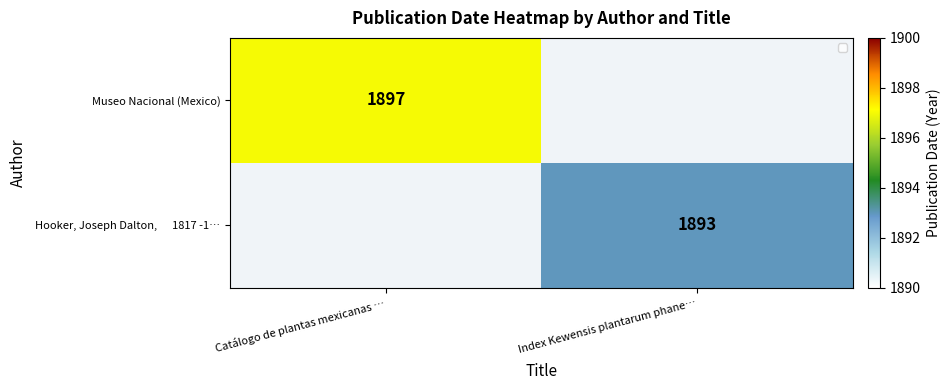

The Museo Nacional (Mexico) series shows 3345 at Catálogo de plantas mexicanas …. True or false?

False